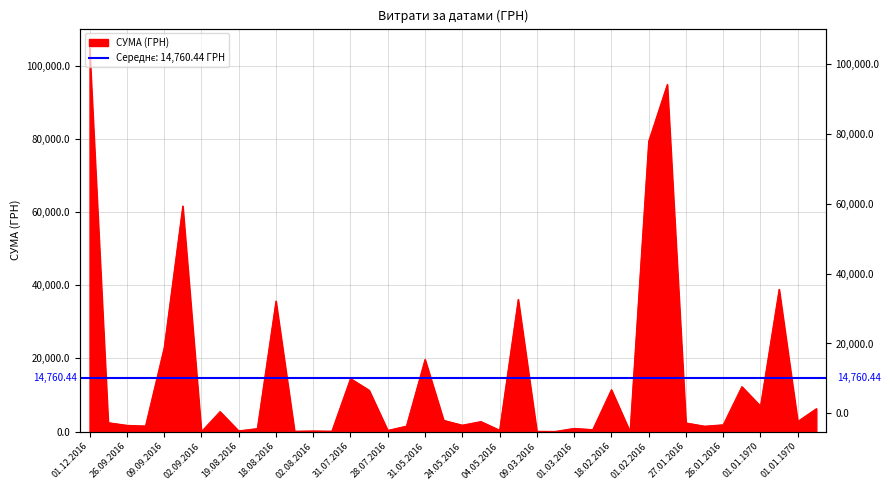

Where is the first local minimum?

13.09.2016